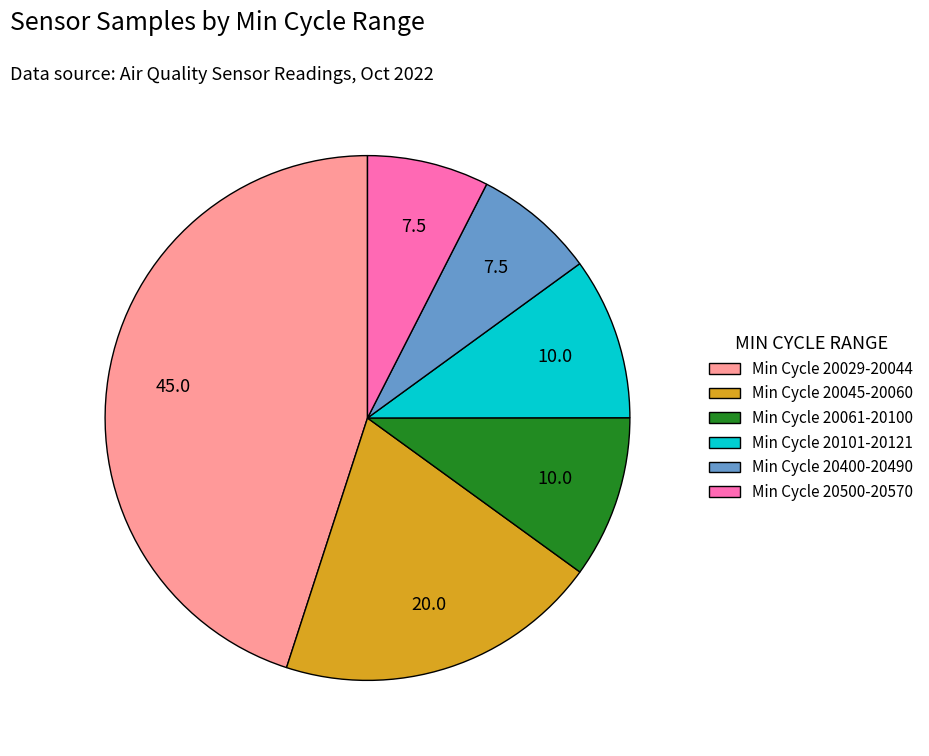

Does Min Cycle 20029-20044 account for over 50% of the chart?

No